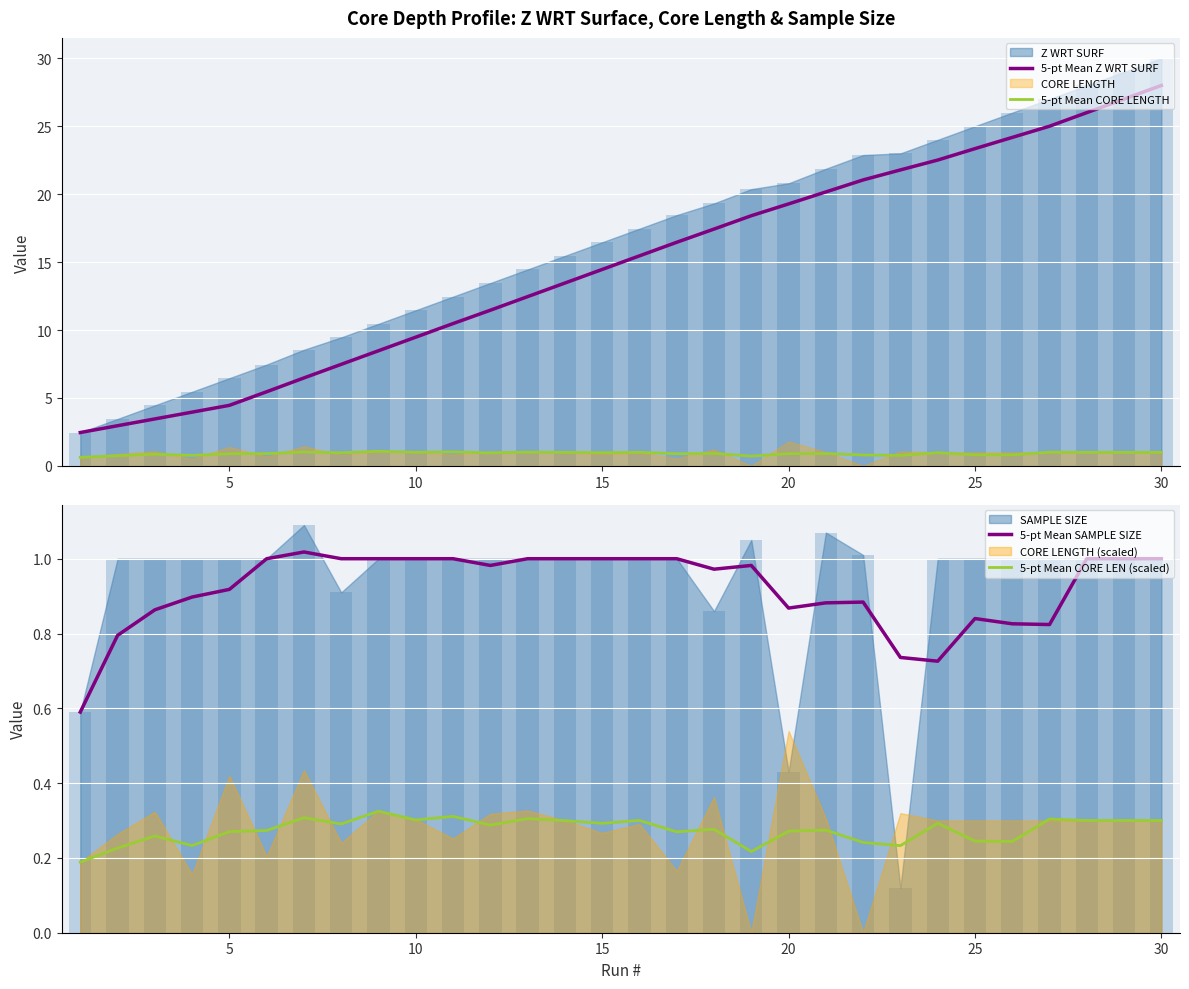

True or false: 5-pt Mean CORE LENGTH and 5-pt Mean Z WRT SURF cross at least once.

False